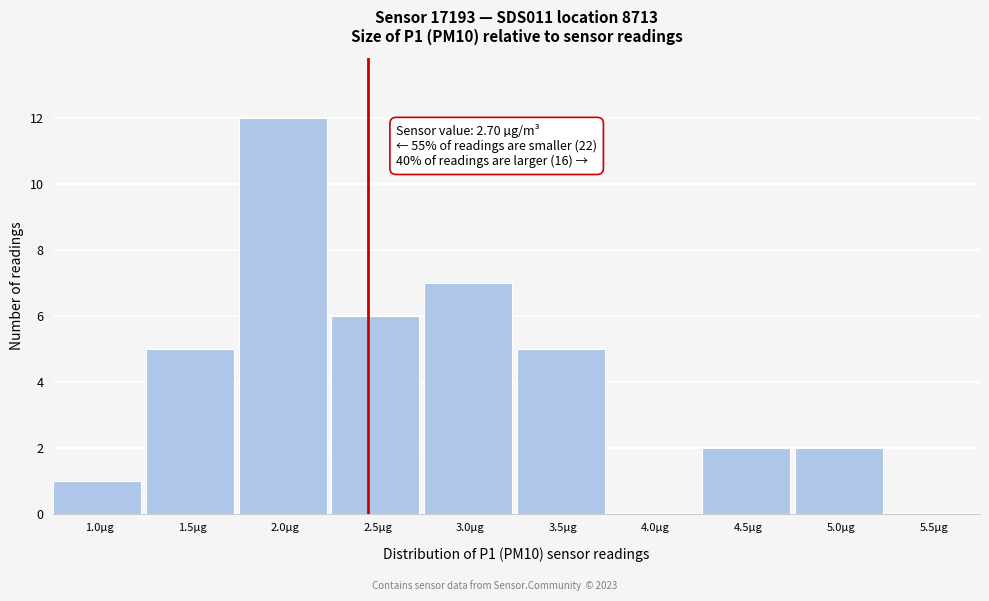

Reading left to right, extract all data points from this chart.

1.0µg=1	1.5µg=5	2.0µg=12	2.5µg=6	3.0µg=7	3.5µg=5	4.0µg=0	4.5µg=2	5.0µg=2	5.5µg=0